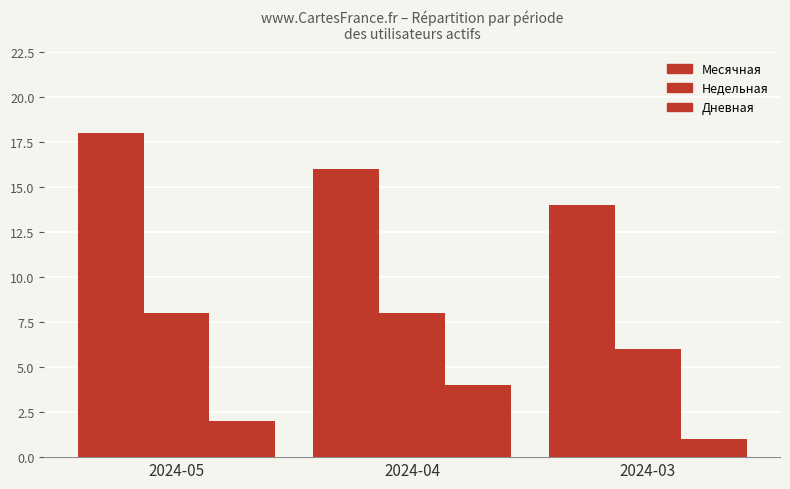

Are the bars horizontal?

No